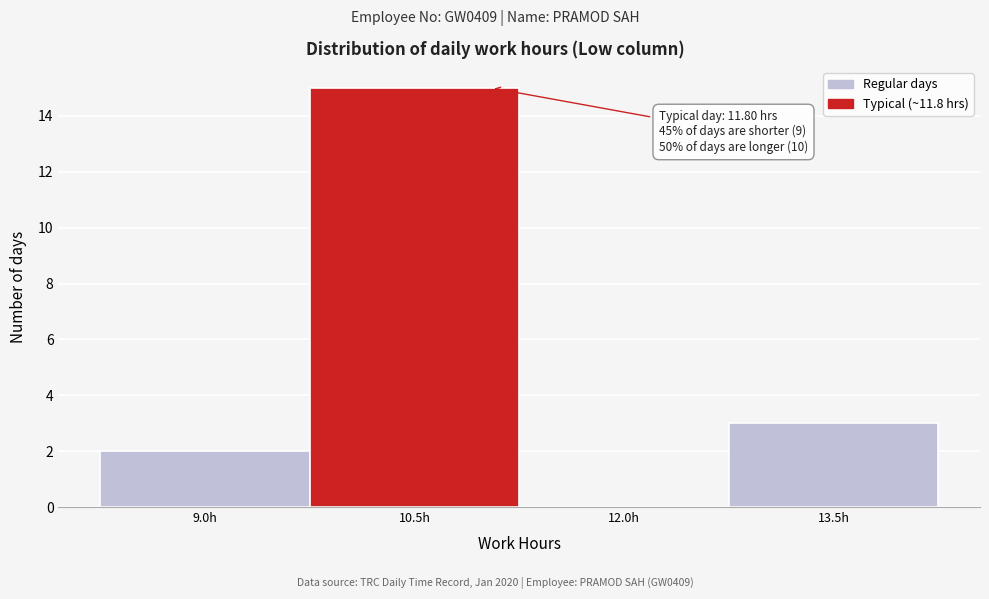

Reading left to right, list all the values displayed in this chart.

9.0h=2	10.5h=15	12.0h=0	13.5h=3